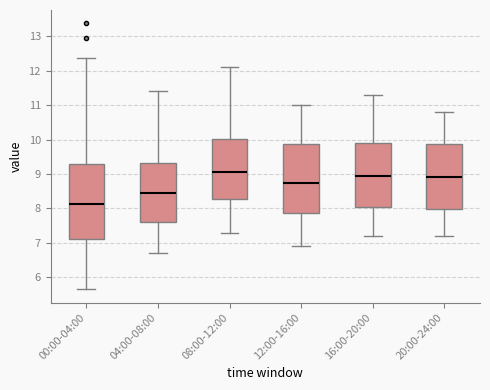

Where does the upper whisker of the box for 16:00-20:00 end on the y-axis? The values are not printed on the chart, so give them approximately, as read against the axis.

11.3